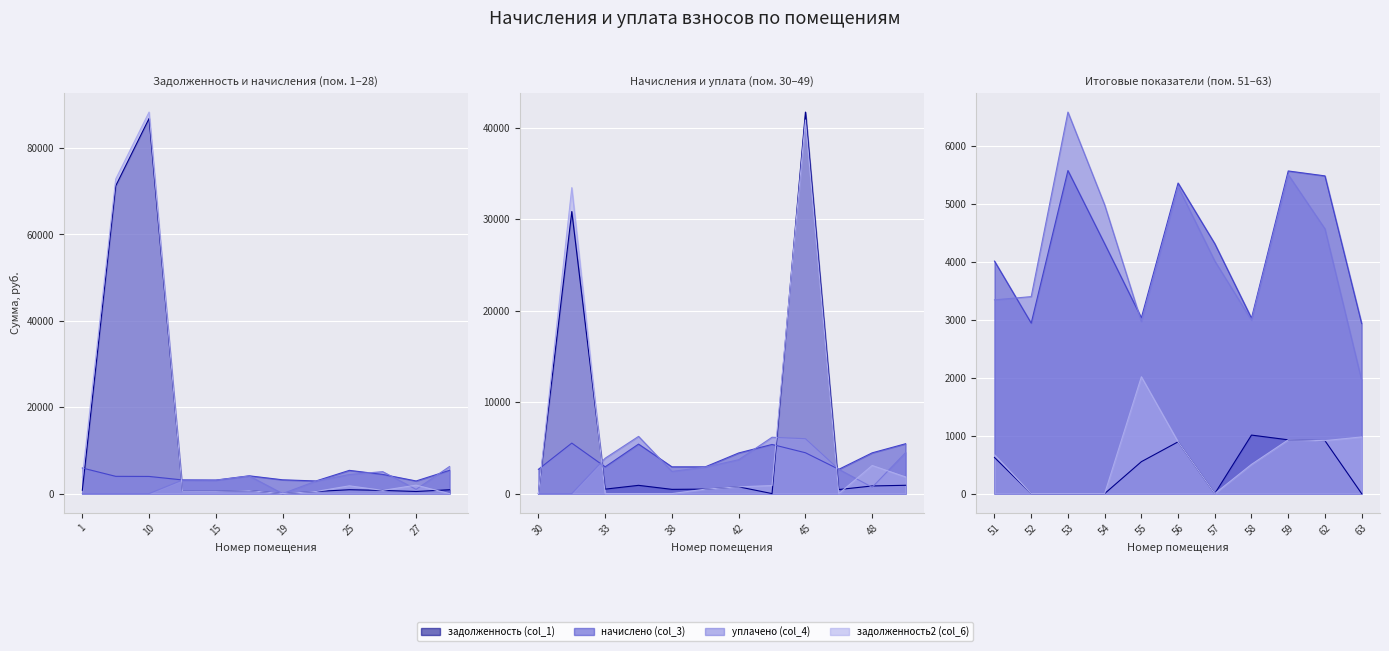

What is the spread (max minus min) of values at 45?

37238.1